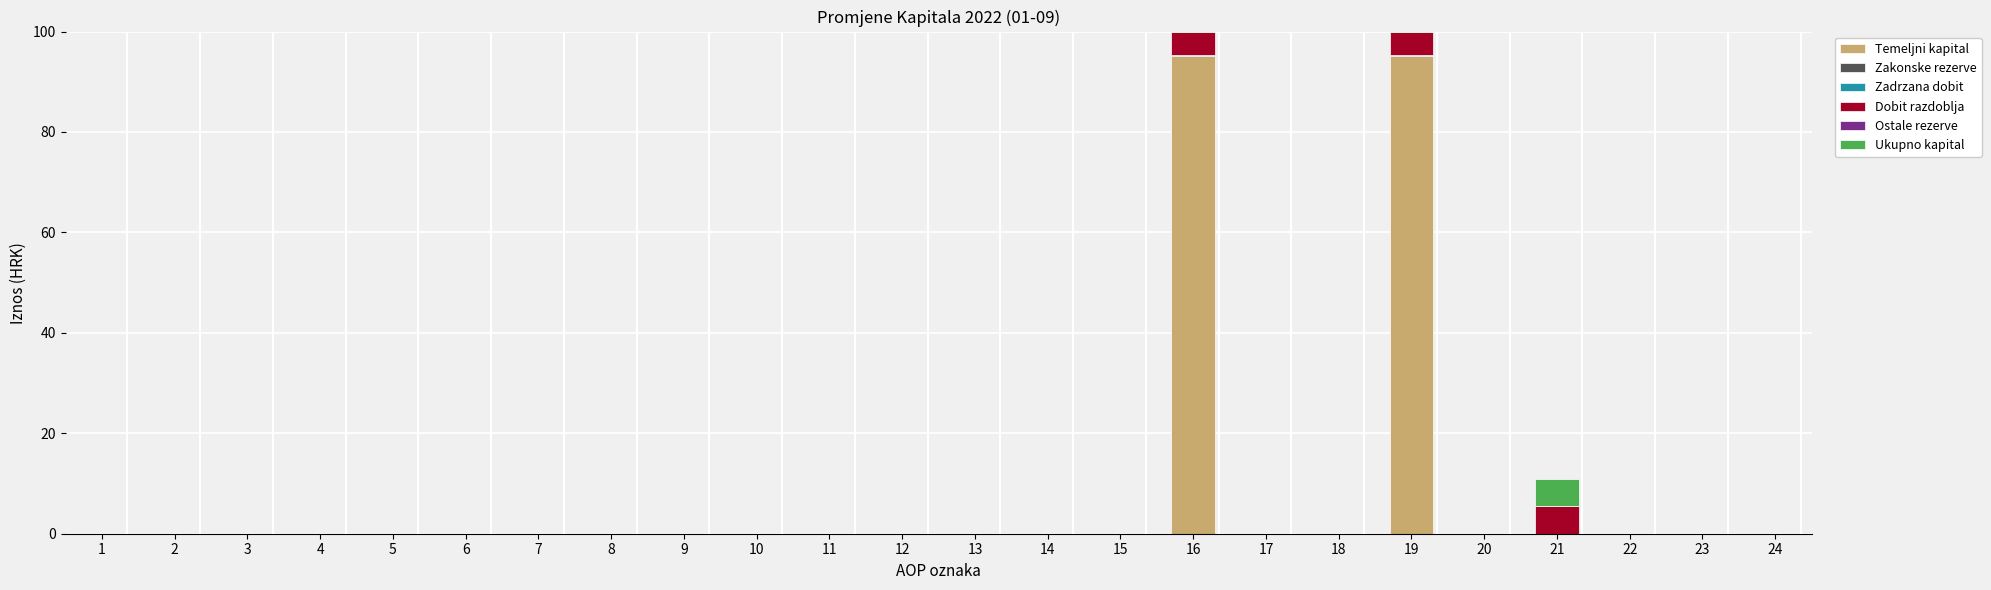

How many data points does each series have?

24